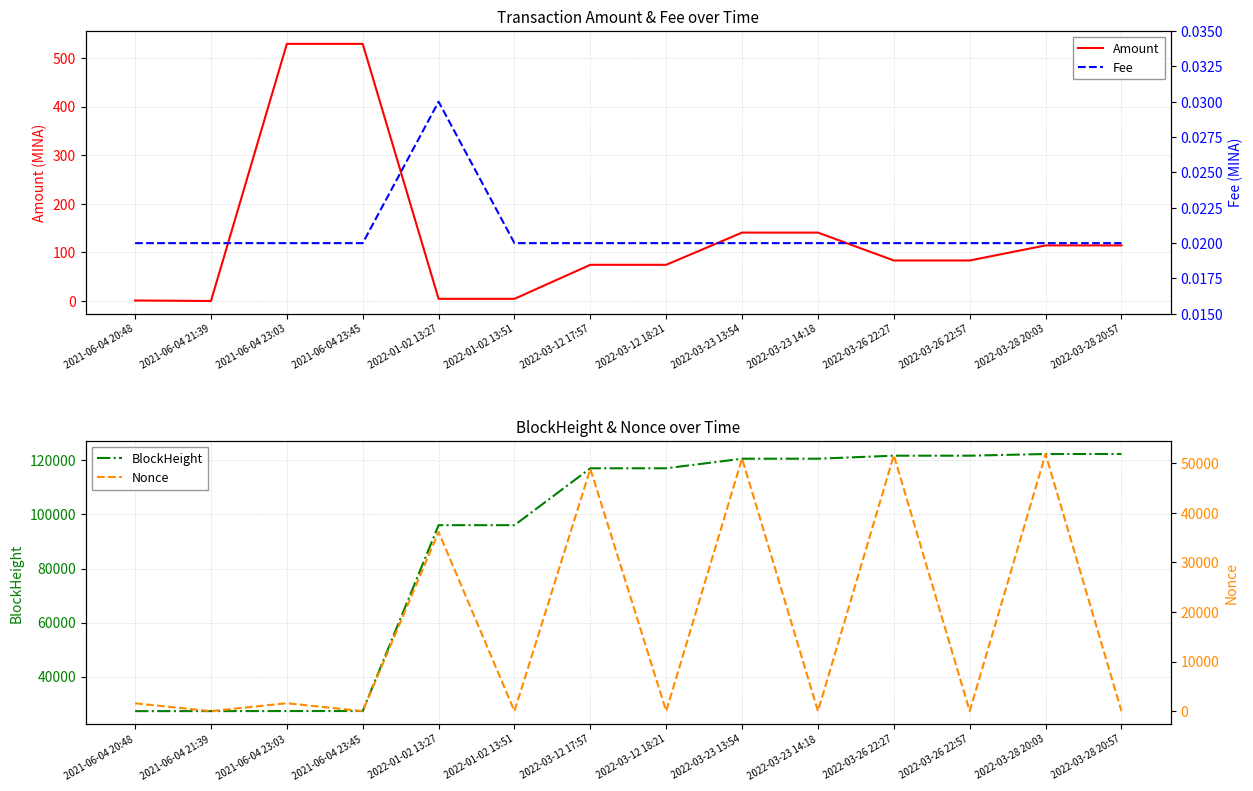

Does the chart have visible grid lines?

Yes